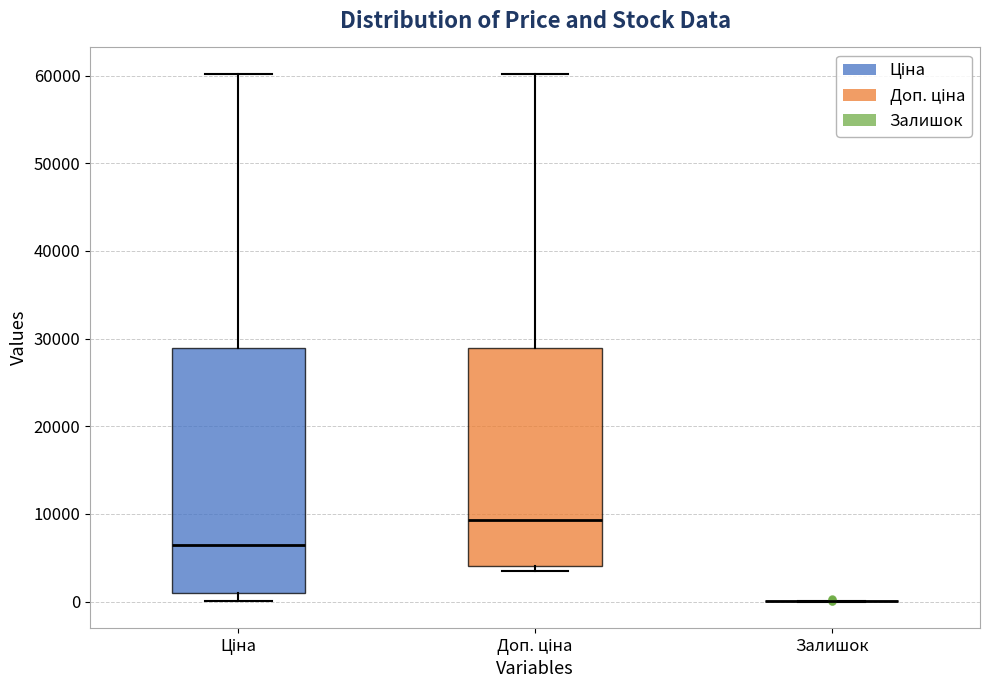

Where does the median line of the box for Ціна sit on the y-axis? The values are not printed on the chart, so give them approximately, as read against the axis.

7000